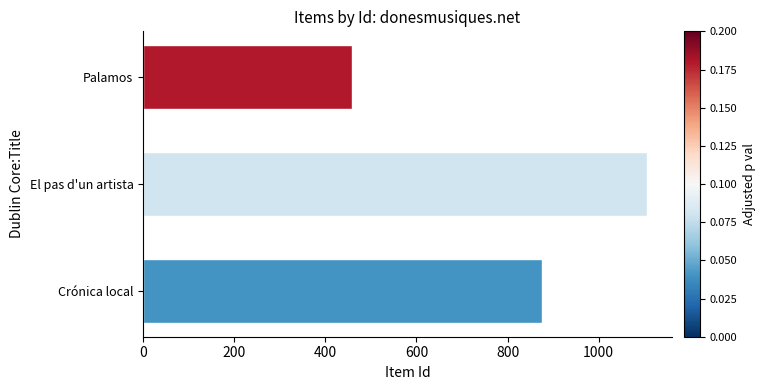

The chart shows a value of 876 at Crónica local. True or false?

True